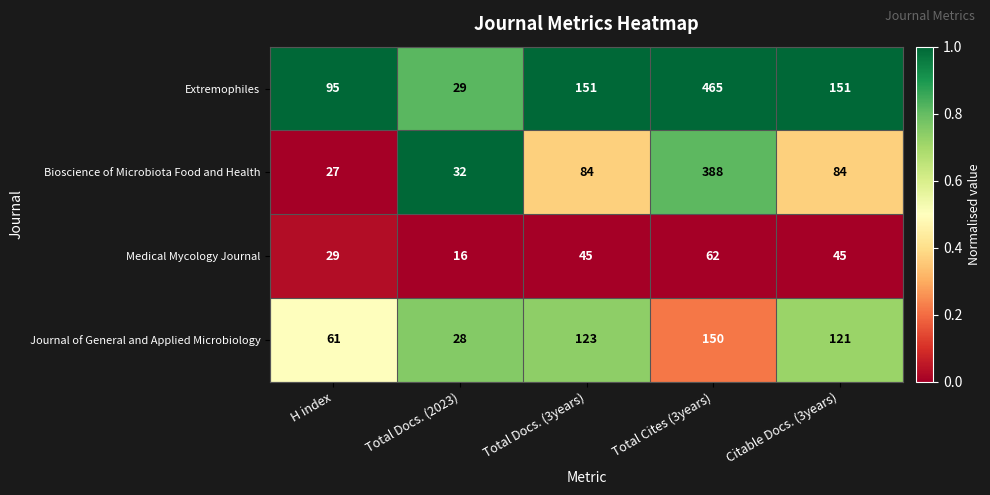

Count the Extremophiles values in the range 95 to 151.

3